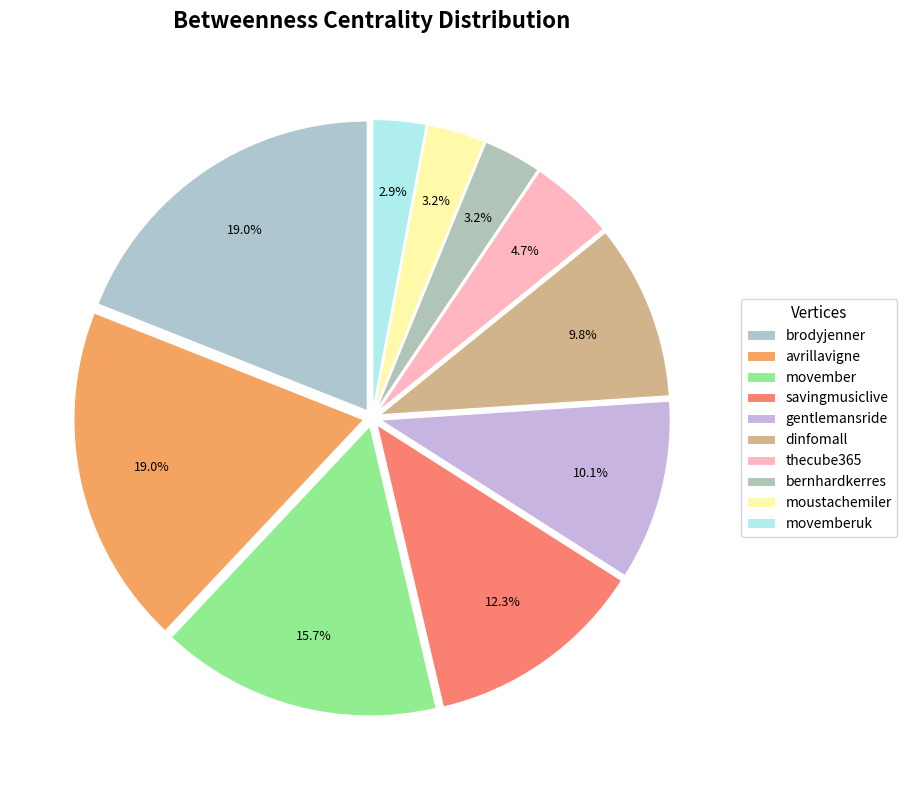

Combined, do gentlemansride and thecube365 account for over 50%?

No